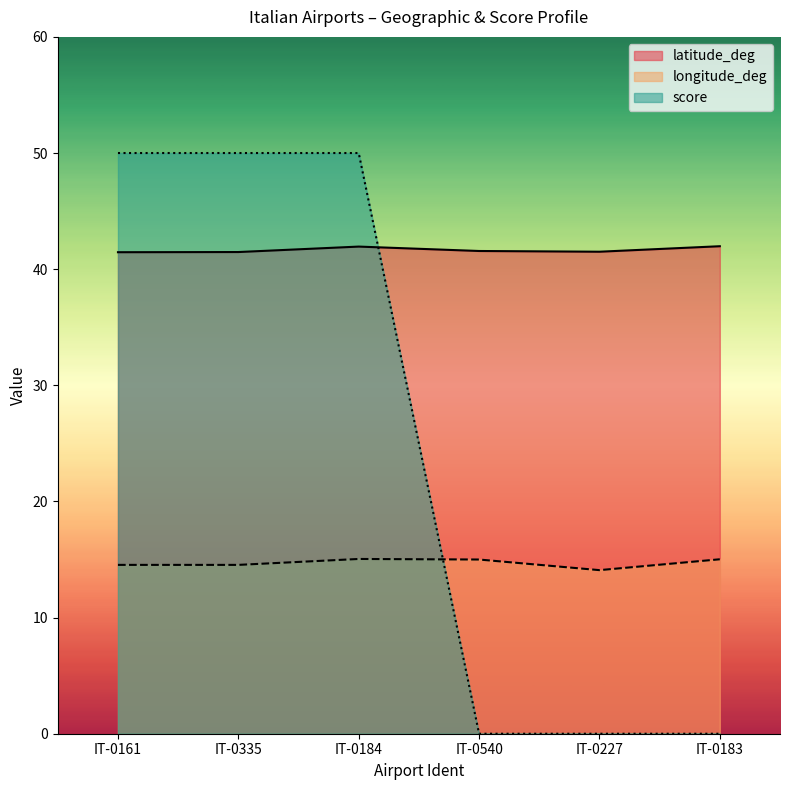

Rank the series by their maximum value, from lowest to highest.

longitude_deg, latitude_deg, score